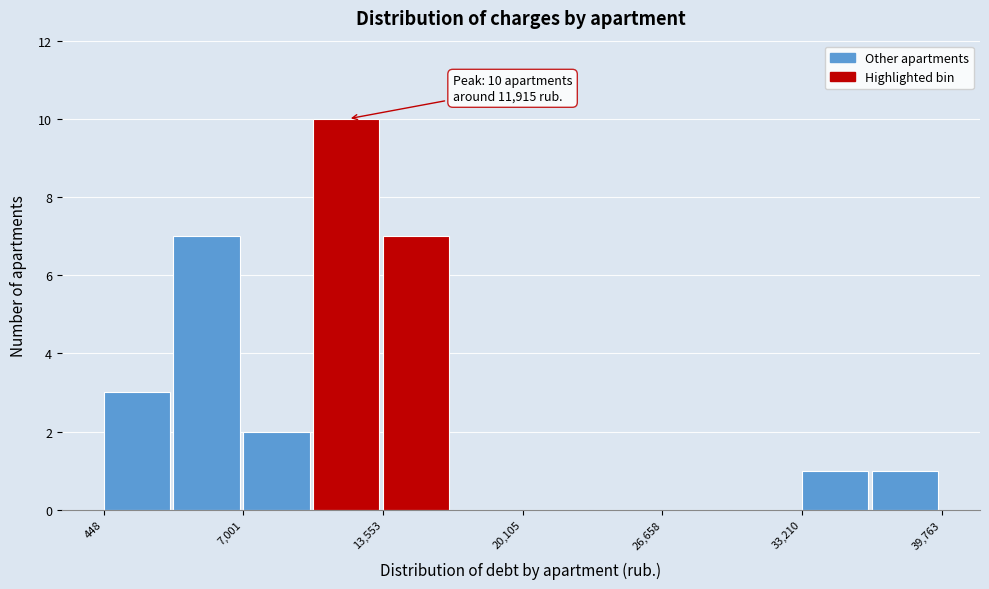

Read against the x-axis, roughly where is the centre of the tallest bar?

12000